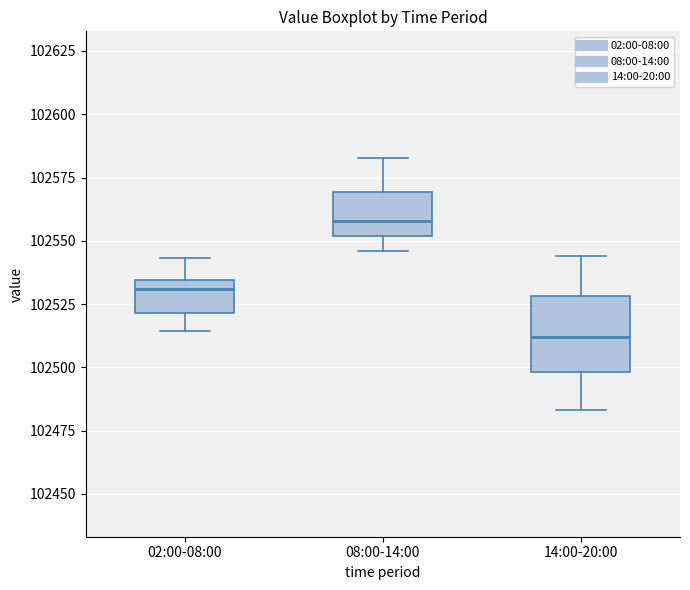

Reading left to right, read every box against the y-axis: the position of its median line, the range the box covers, and the ends of its whiskers. The values are not printed on the chart, so give them approximately, as read against the axis.

02:00-08:00: median 102530, box 102520 to 102535, whiskers 102515 to 102545
08:00-14:00: median 102560, box 102550 to 102570, whiskers 102545 to 102585
14:00-20:00: median 102510, box 102500 to 102530, whiskers 102485 to 102545